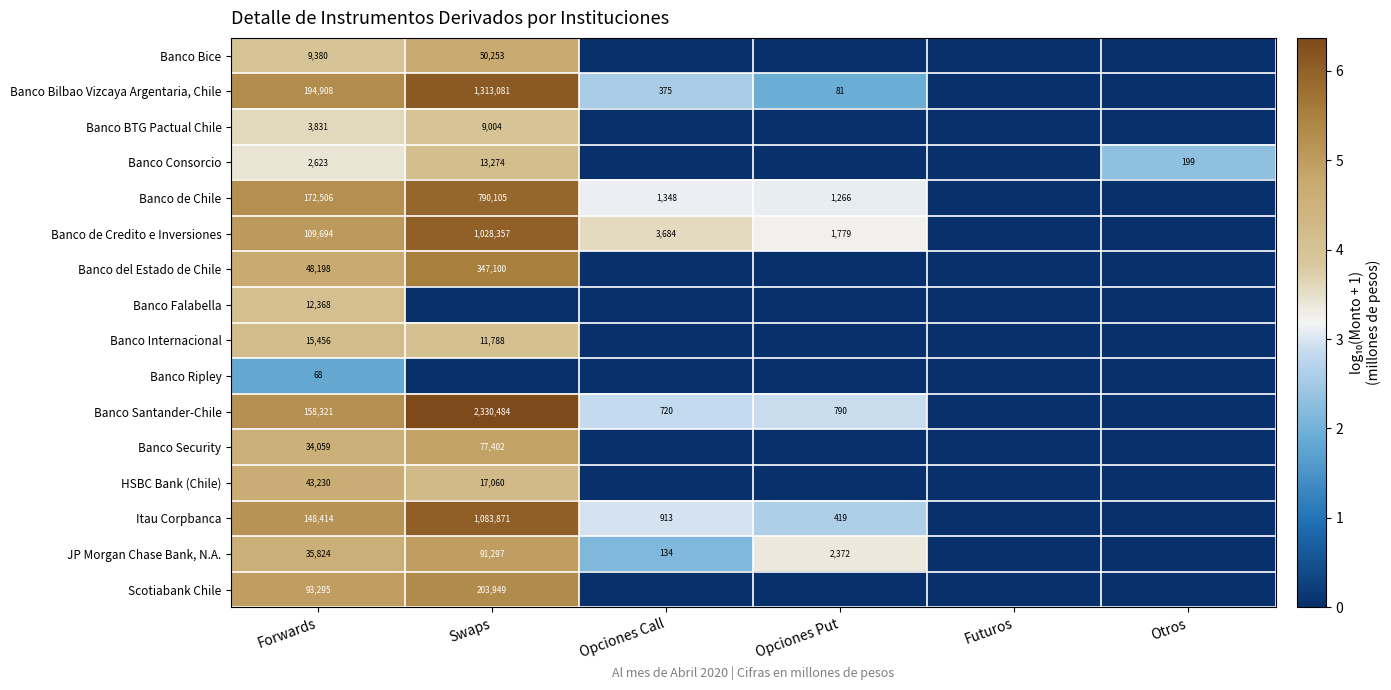

Which has a higher value, Swaps or Opciones Call?

Swaps